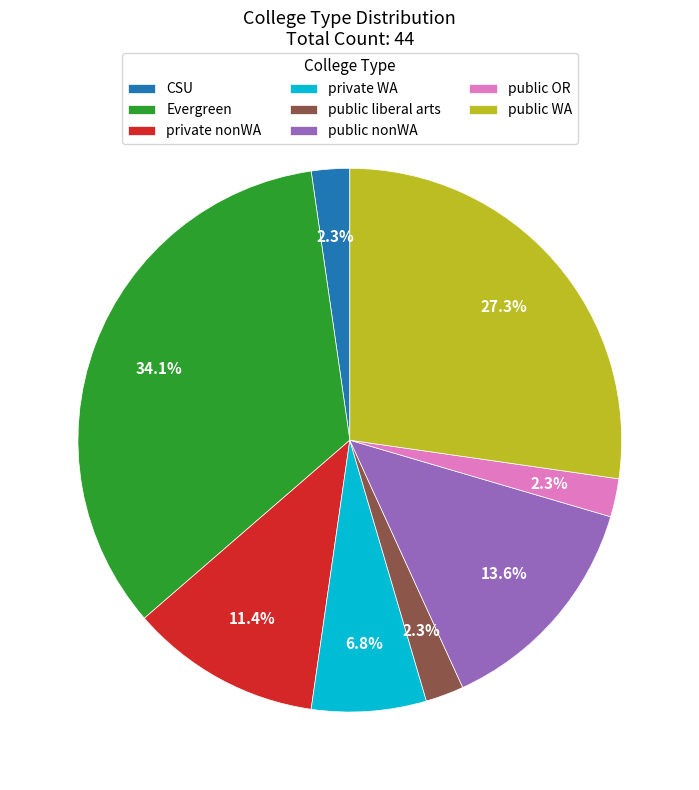

Count the number of slices in the pie.

8